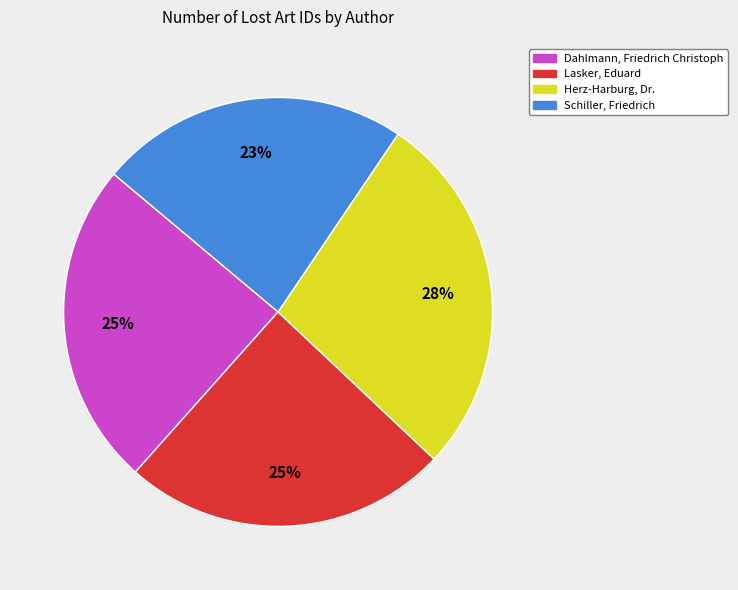

To the nearest percent, what portion does Herz-Harburg, Dr. represent?

28%